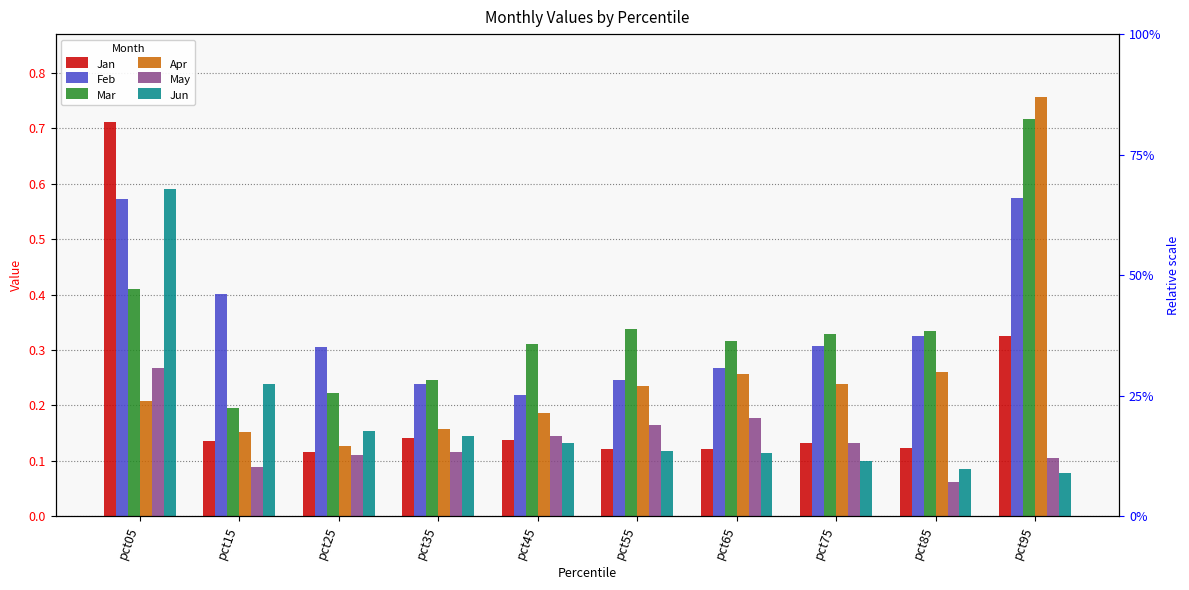

How many Apr values are between 0 and 1?

10